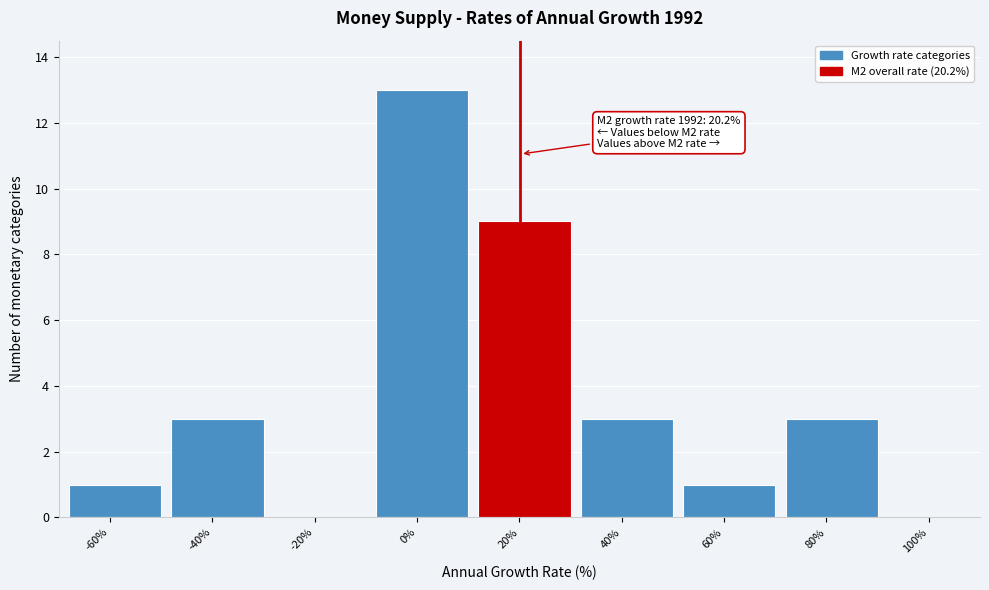

Reading left to right, transcribe all the data shown in this chart.

-60%=1	-40%=3	-20%=0	0%=13	20%=9	40%=3	60%=1	80%=3